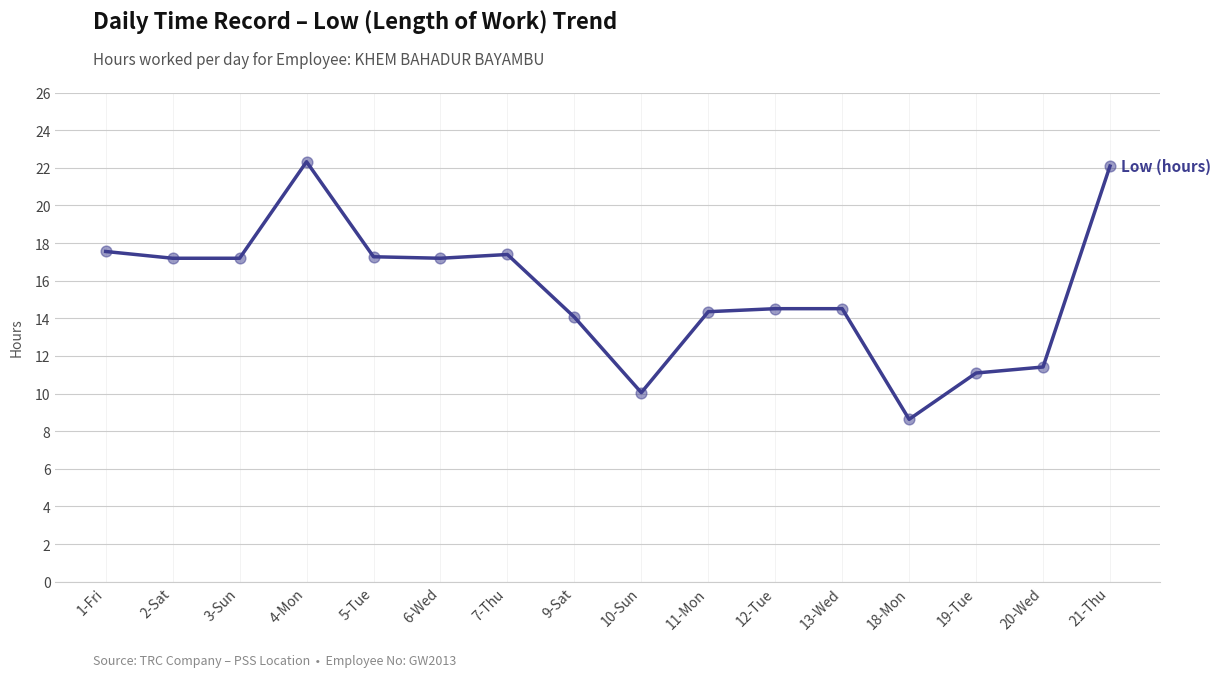

What is the change in value from 6-Wed to 11-Mon?

-2.8